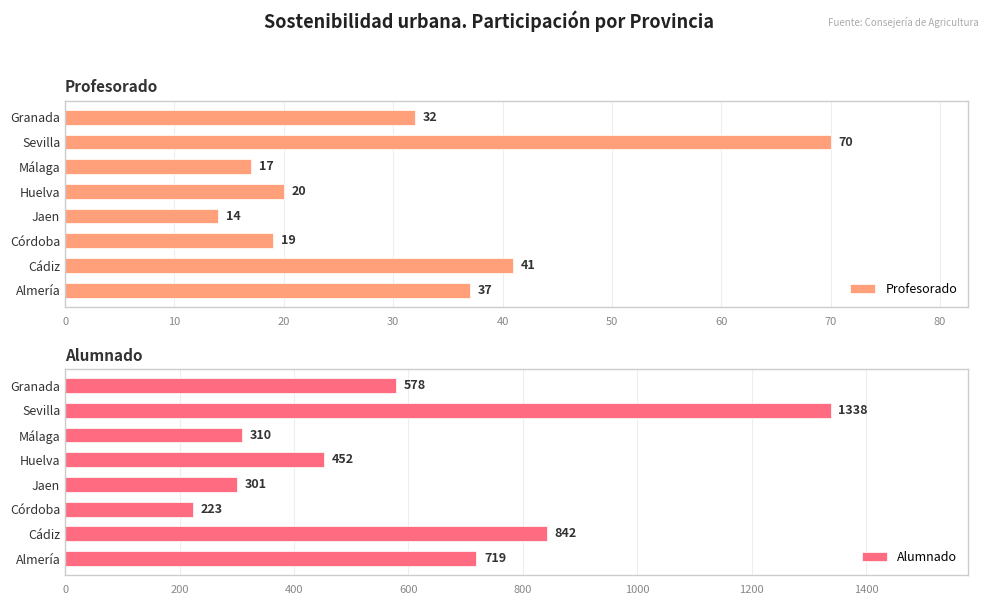

Rank the series by their average value, from lowest to highest.

Profesorado, Alumnado